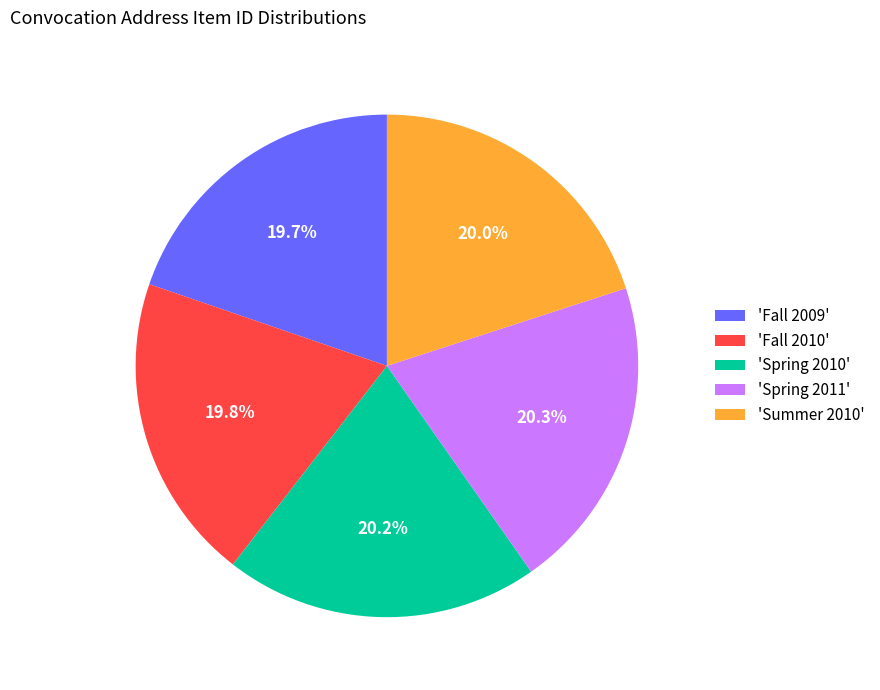

What is the ratio of the value at 'Spring 2010' to the value at 'Fall 2009'?

1.0